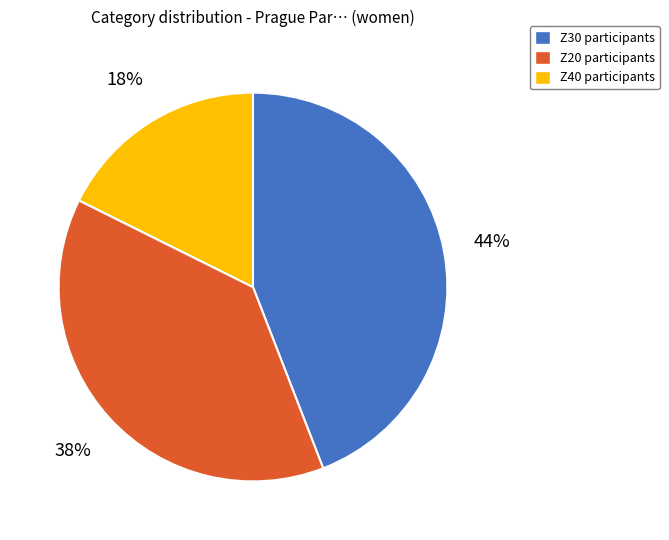

Does any single category account for the majority?

No